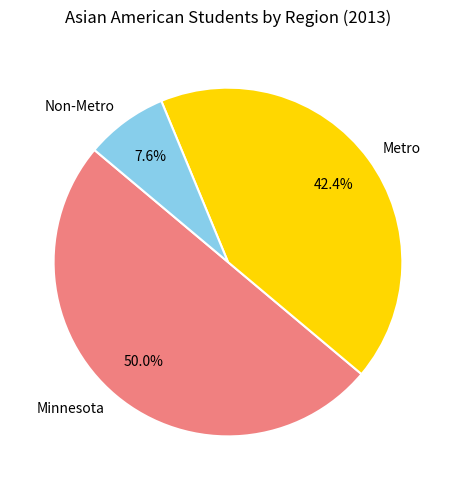

Between Non-Metro and Minnesota, which is larger?

Minnesota